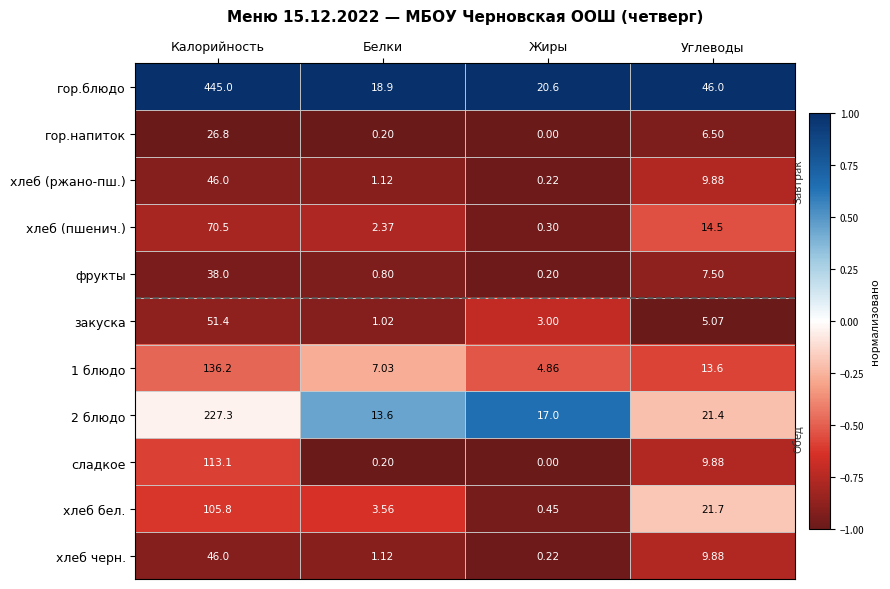

Between Калорийность and Углеводы, which series saw the biggest shift?

гор.блюдо